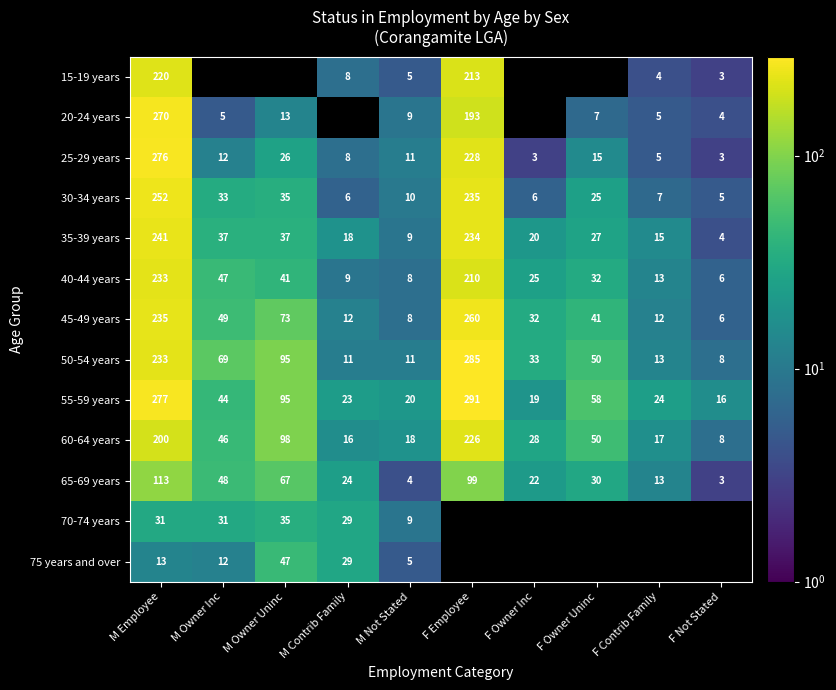

What is the difference between the maximum and minimum values in the 45-49 years series?

254